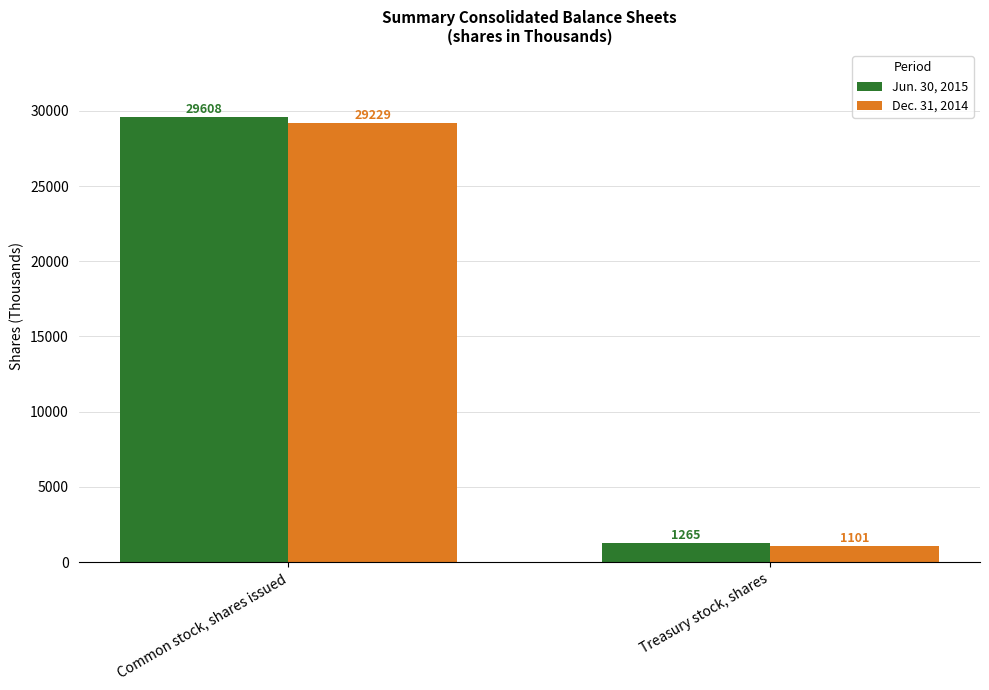

How many Dec. 31, 2014 values are between 1101 and 29229?

2